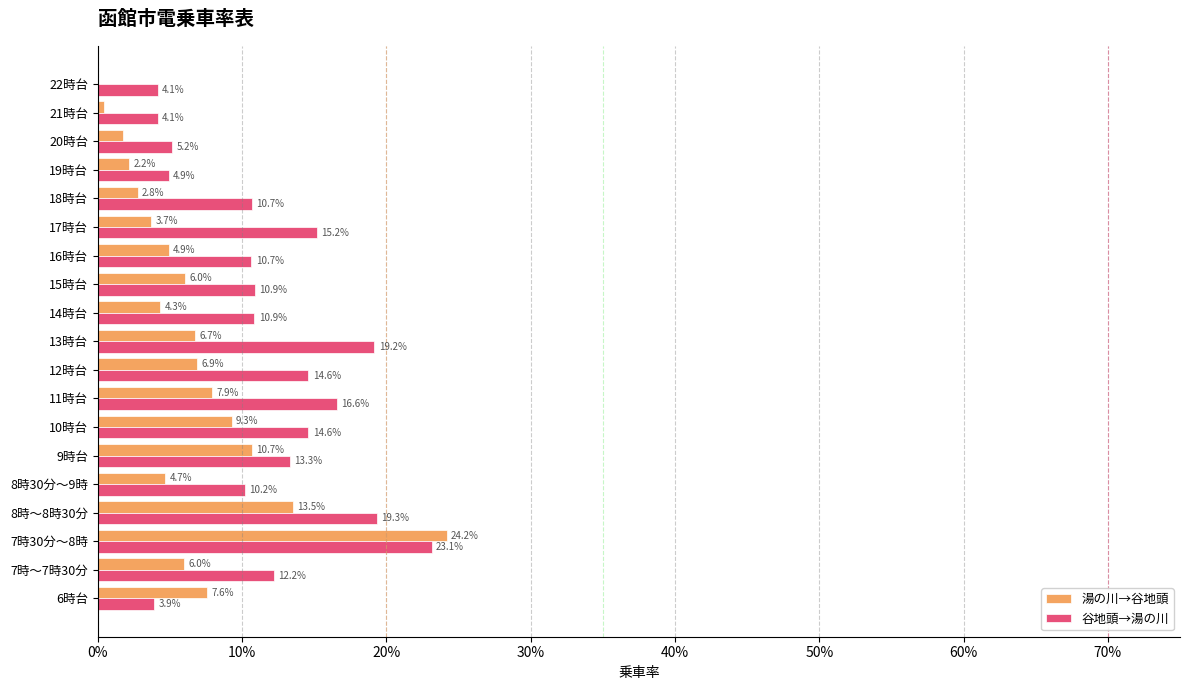

What are all the series names shown in the legend?

湯の川→谷地頭, 谷地頭→湯の川